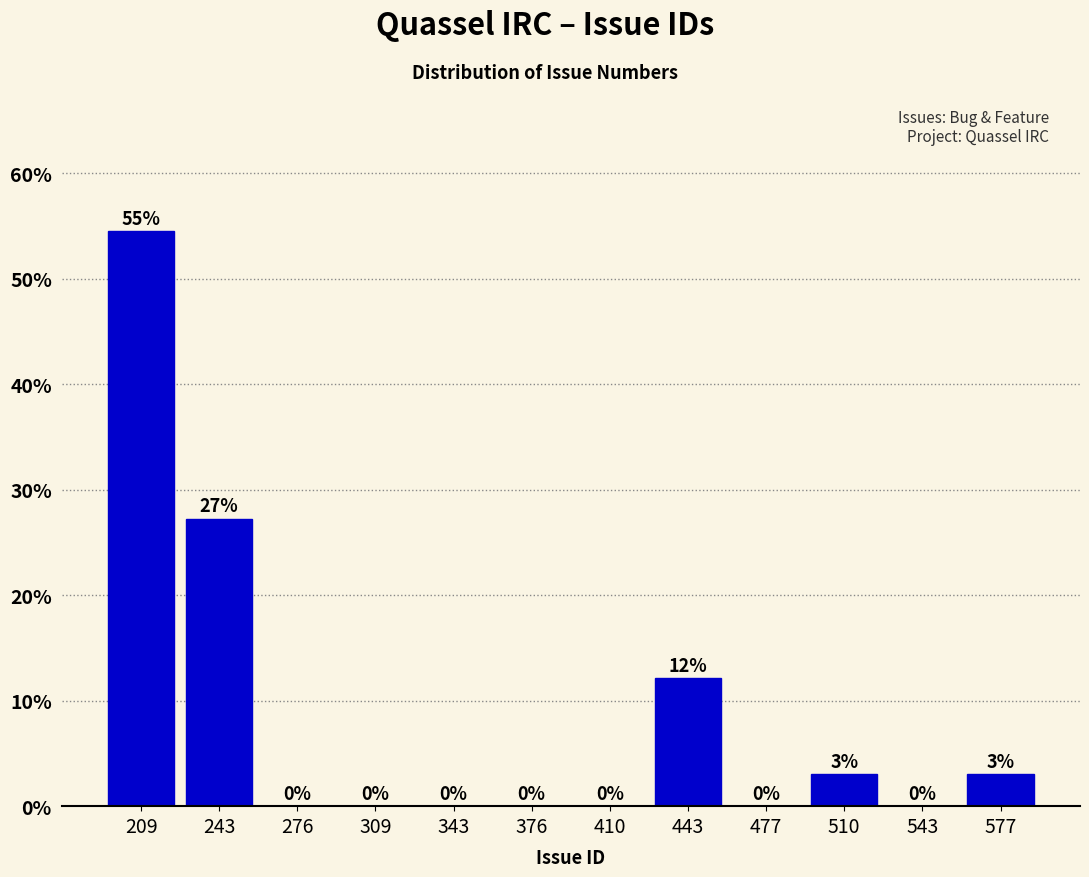

Which range on the x-axis has the tallest bar?

195 to 225